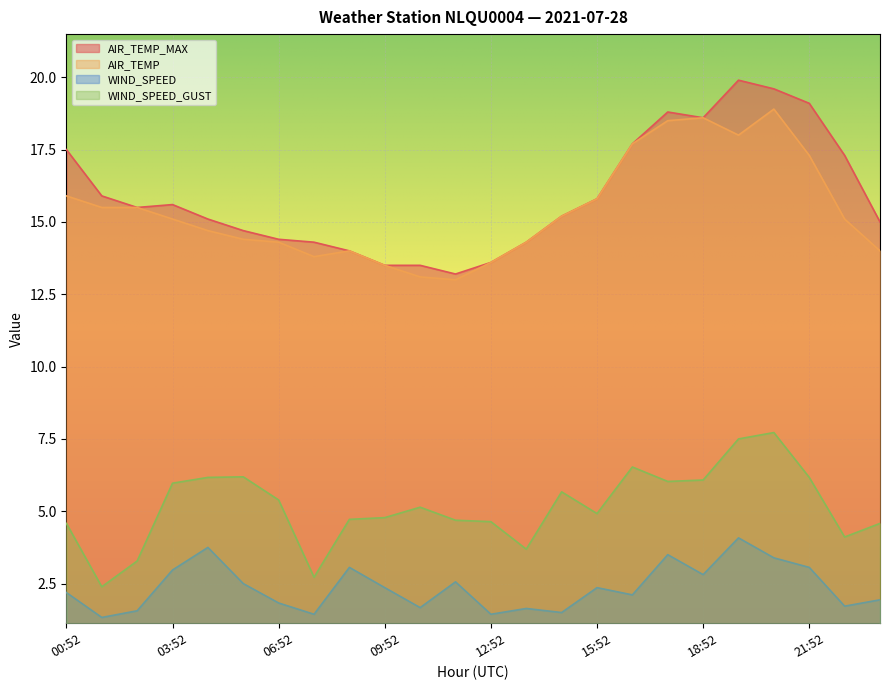

The AIR_TEMP series shows 9.0 at 00:52. True or false?

False